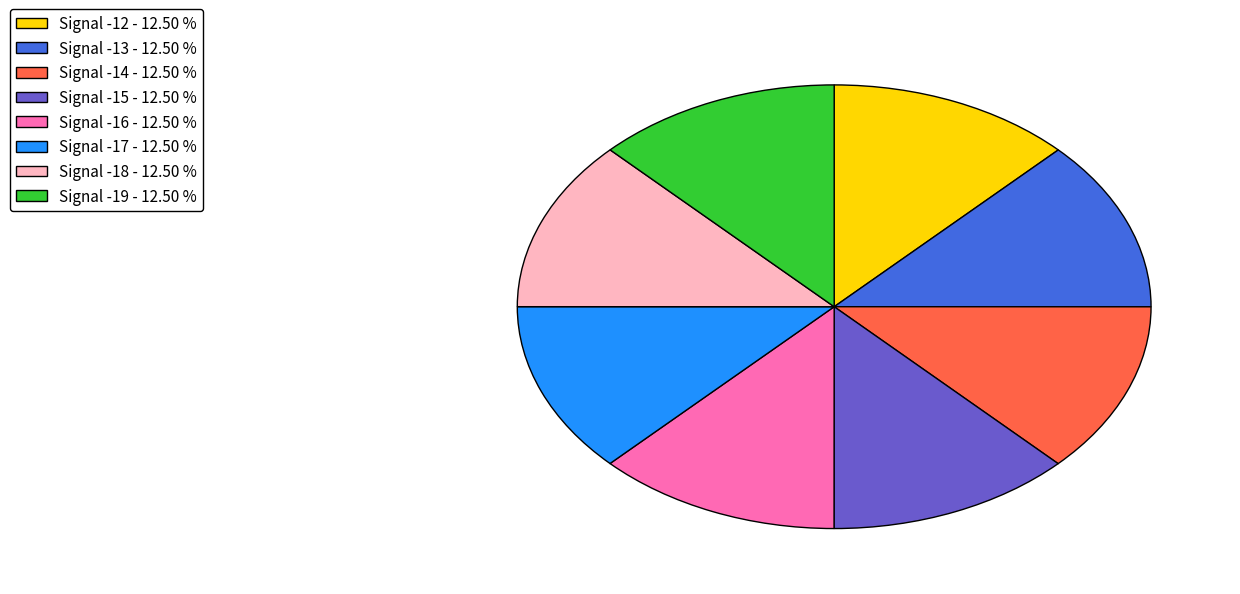

The Signal -18 slice represents 3% of the pie. True or false?

False